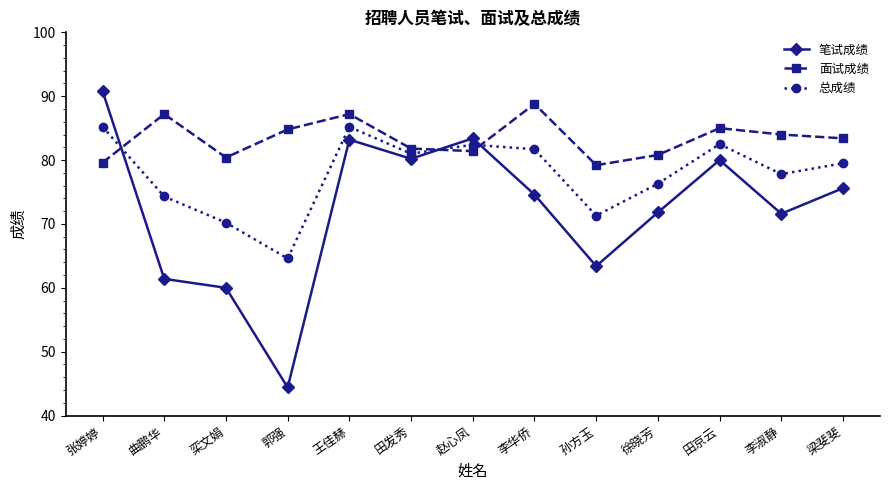

Which series has the largest total across all categories?

面试成绩